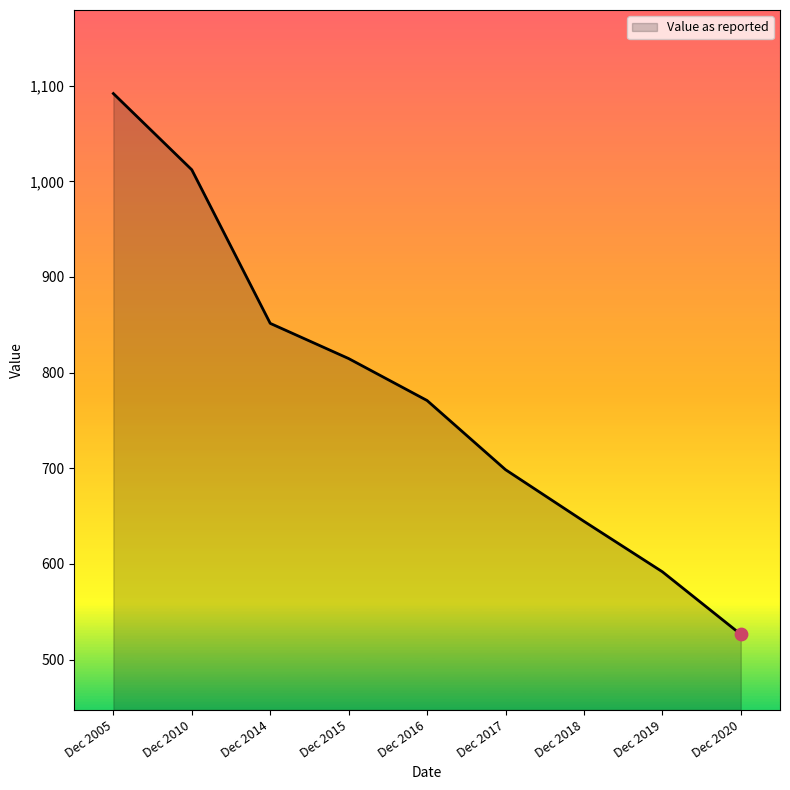

What is the ratio of the value at Dec 2005 to the value at Dec 2016?

1.4